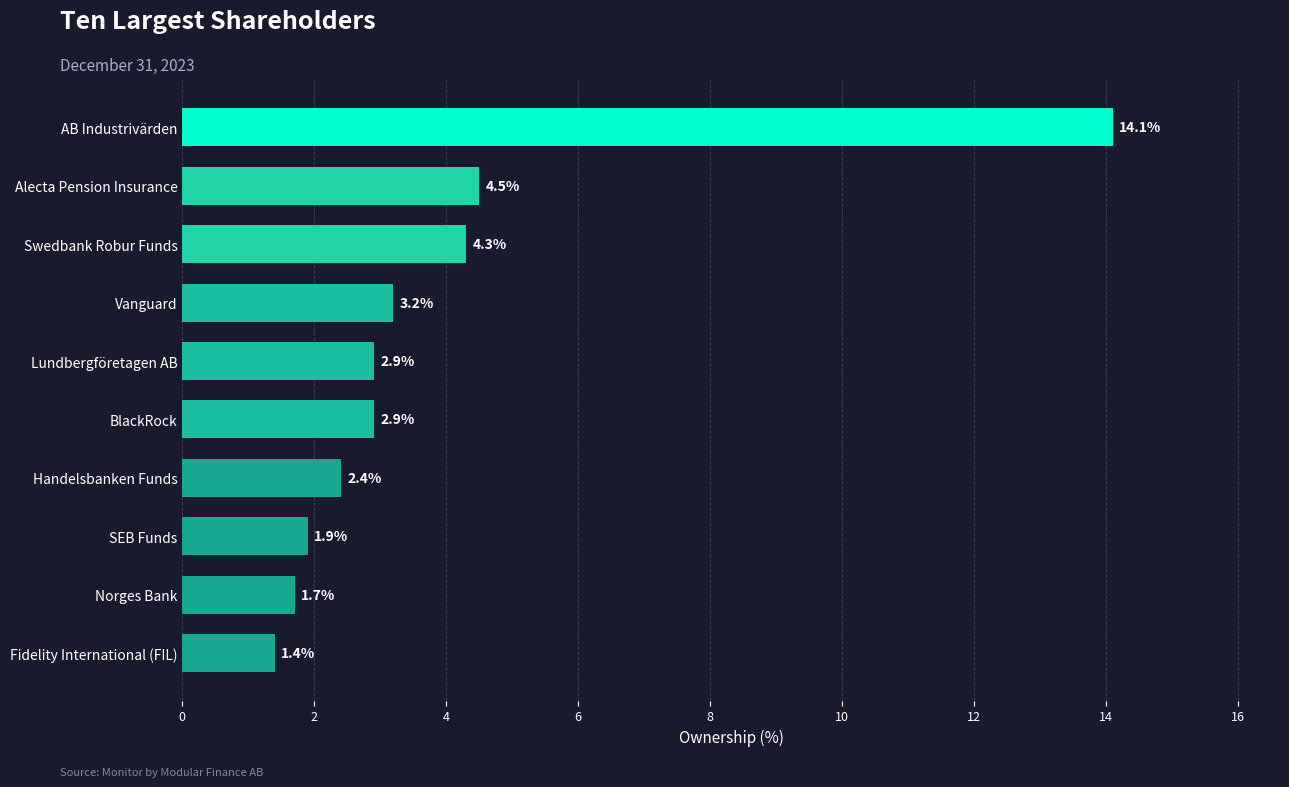

What is the change in value from AB Industrivärden to Alecta Pension Insurance?

-9.6